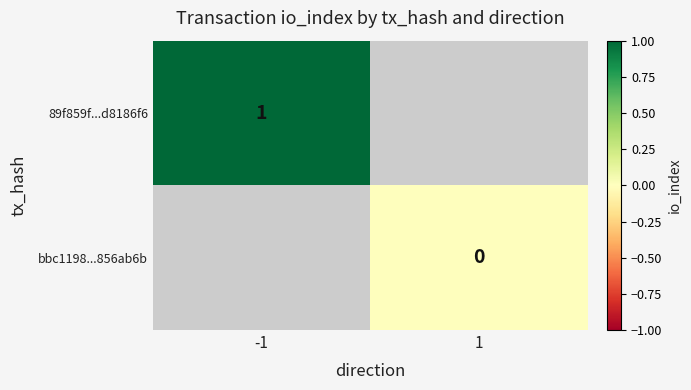

Is it true that 89f859f...d8186f6 equals 1 at -1?

True